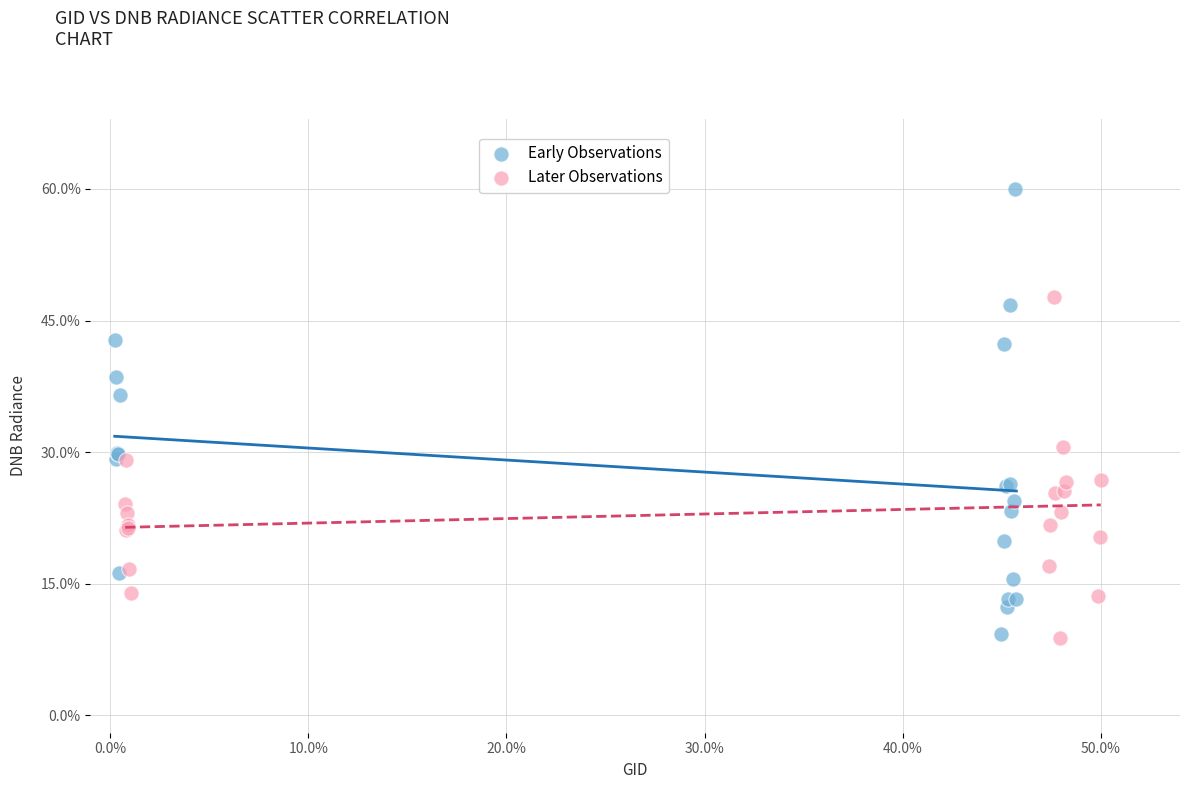

Which series reaches the maximum Y coordinate?

Early Observations